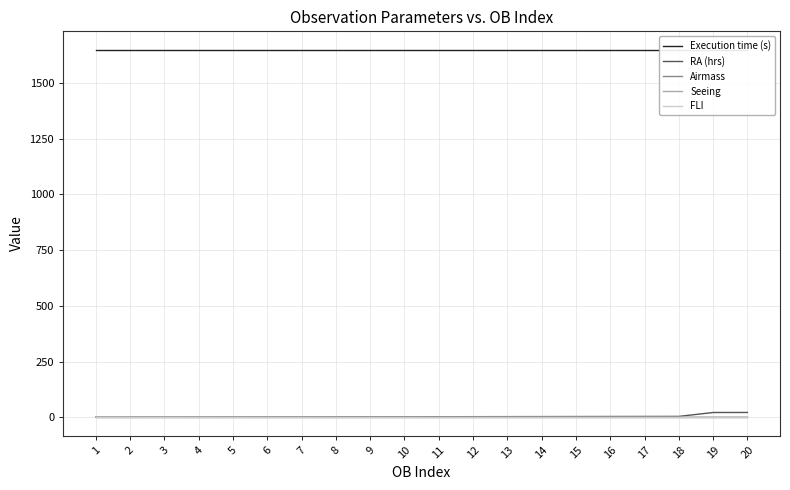

Which series changed the most between 1 and 10?

RA (hrs)